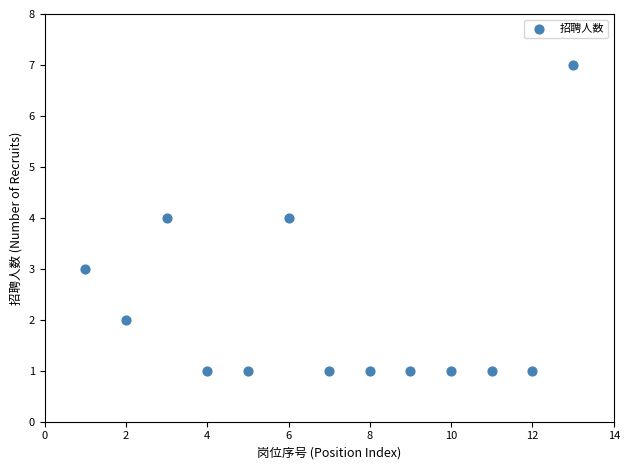

What is the range of Y values (max minus min)?

6